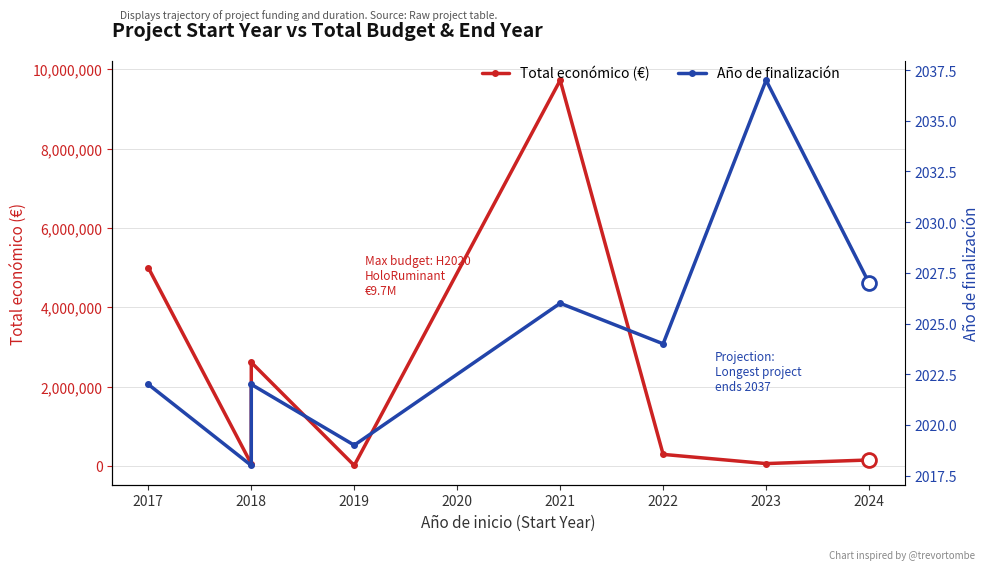

What is the total value across all series at 2024?

152027